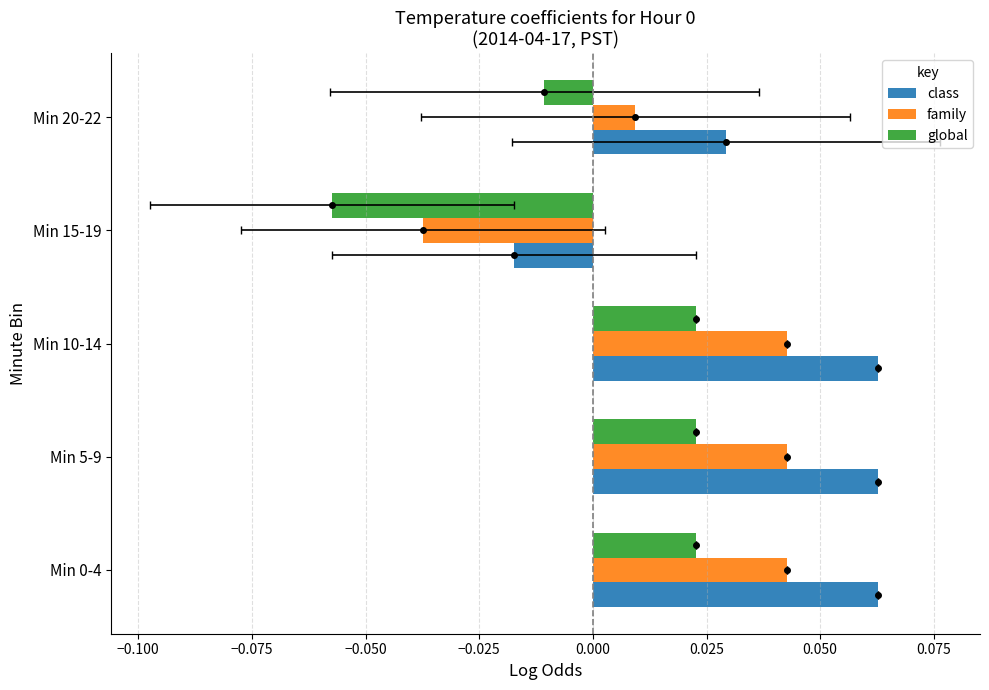

Is it true that family equals 0.0 at Min 20-22?

True